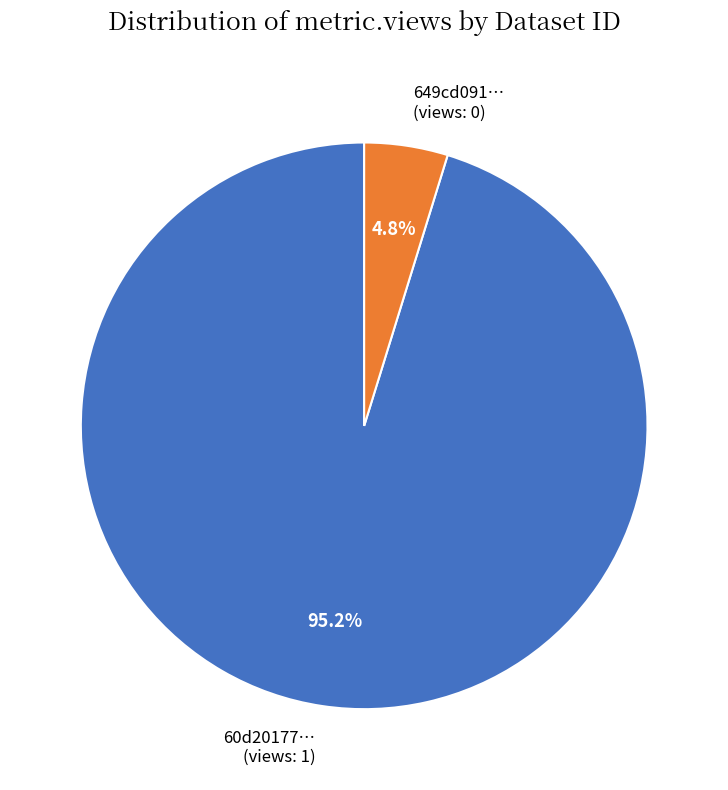

Combined, what portion of the pie is 60d20177… (views: 1) and 649cd091… (views: 0)?

100.0%